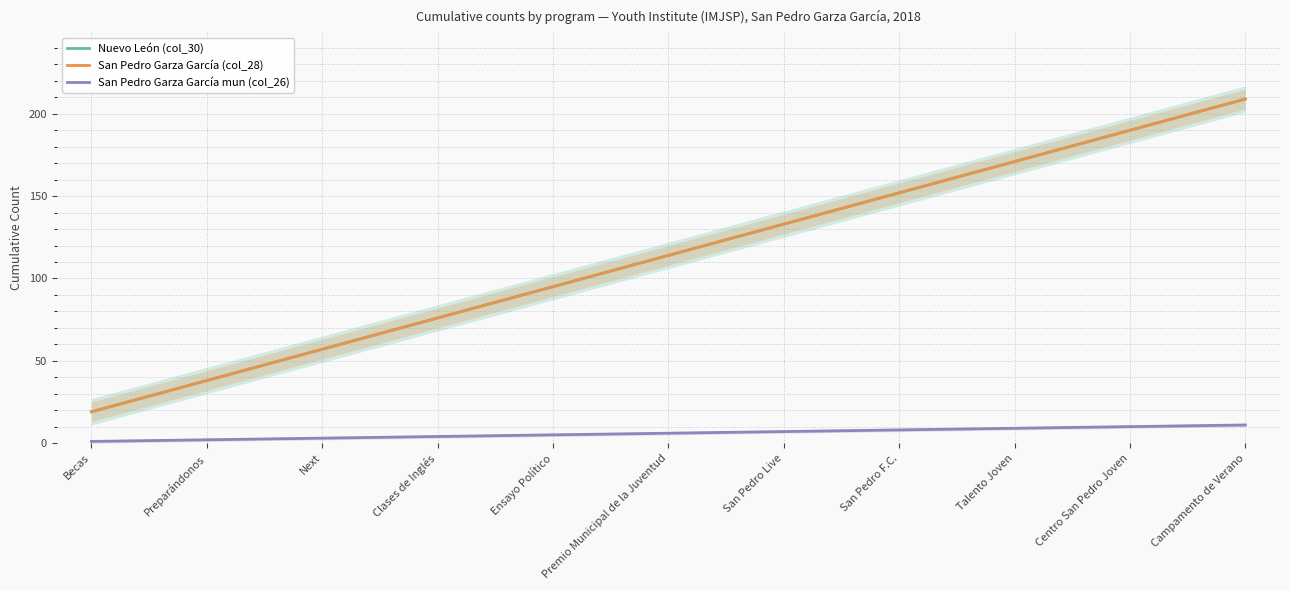

At Preparándonos, list the series in order from smallest to largest.

San Pedro Garza García mun (col_26), Nuevo León (col_30), San Pedro Garza García (col_28)